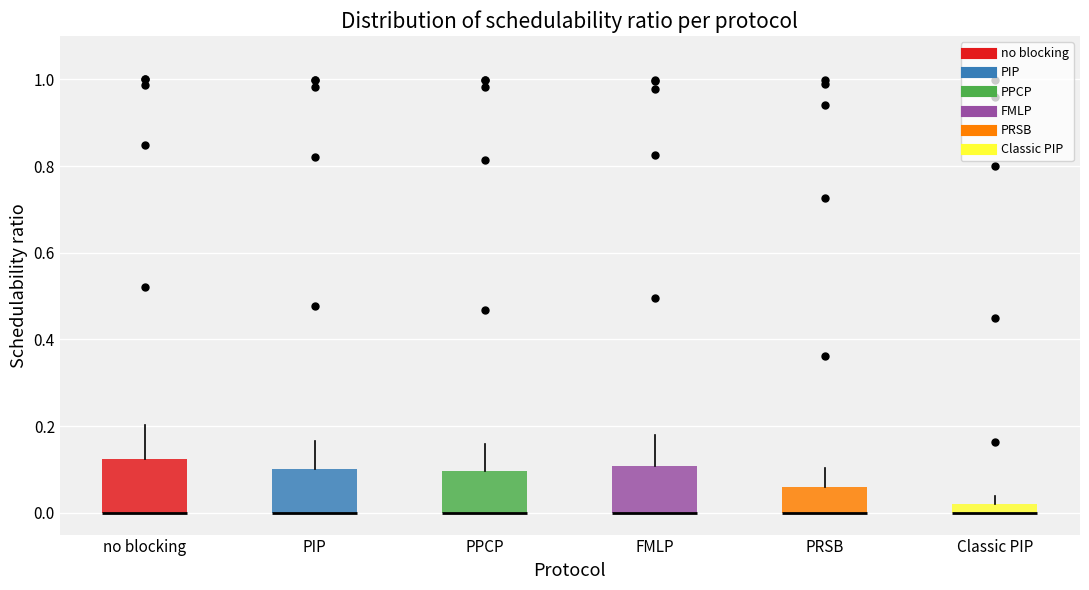

Where does the upper whisker of the box for no blocking end on the y-axis? The values are not printed on the chart, so give them approximately, as read against the axis.

0.20